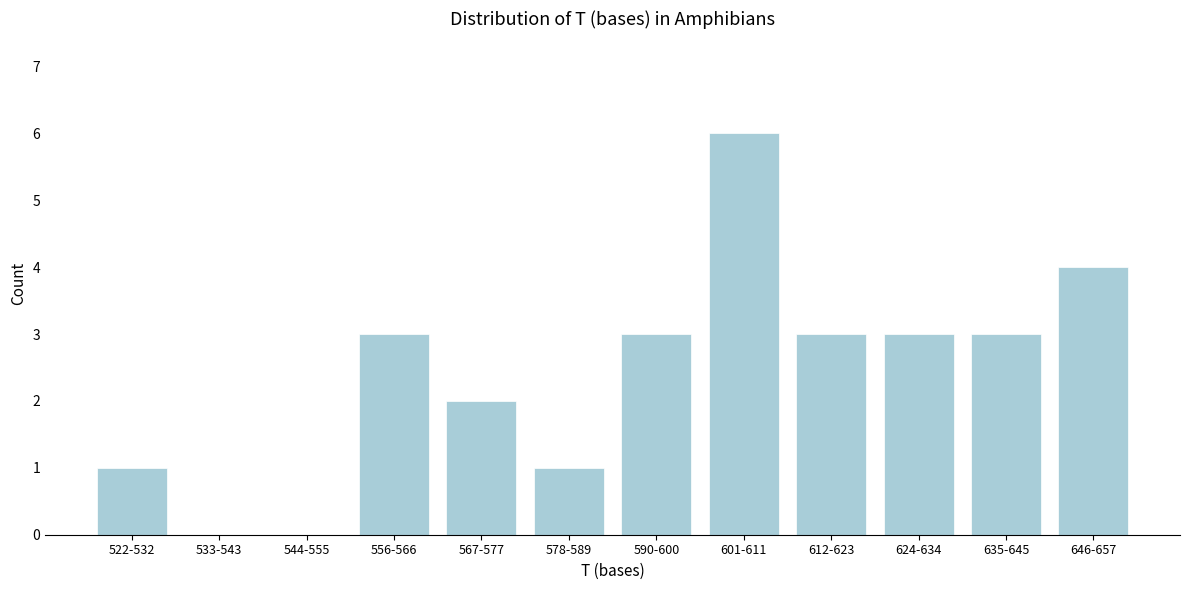

Reading left to right, what are all the values shown in this chart?

522-532=1	533-543=0	544-555=0	556-566=3	567-577=2	578-589=1	590-600=3	601-611=6	612-623=3	624-634=3	635-645=3	646-657=4